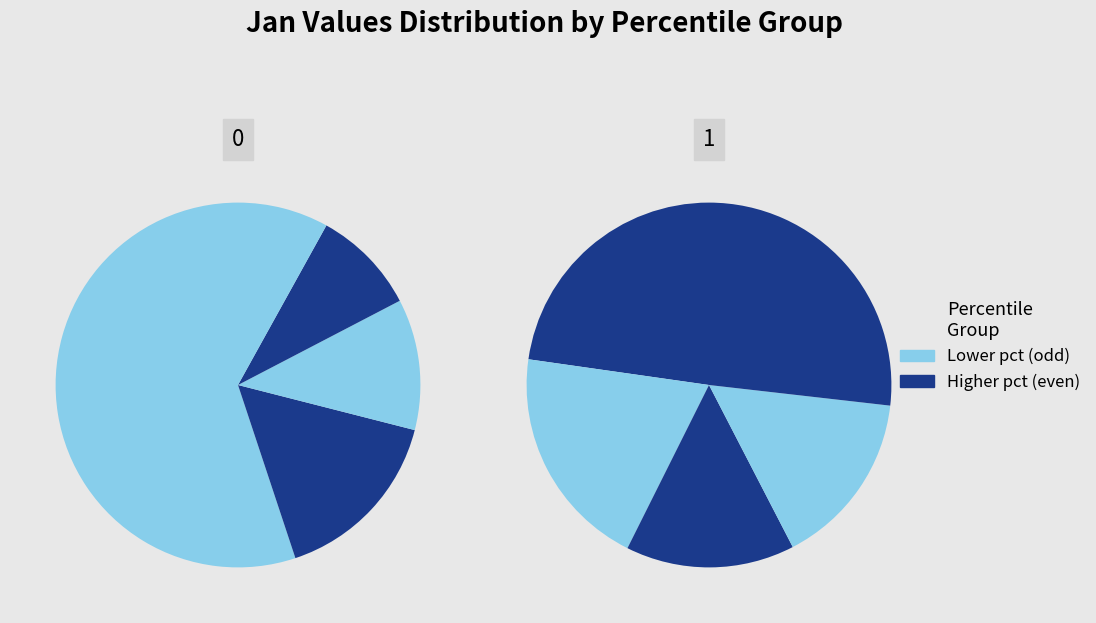

The pct25 slice represents 21% of the pie. True or false?

False